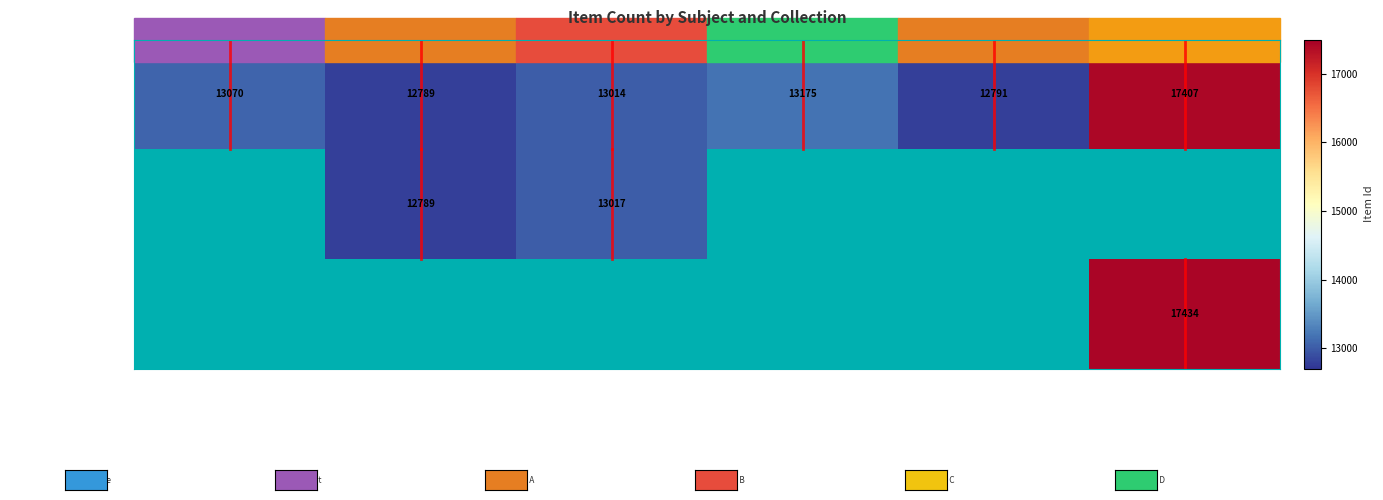

Which category has the lowest value in the University Archives^^U… series?

Presidential Photo…